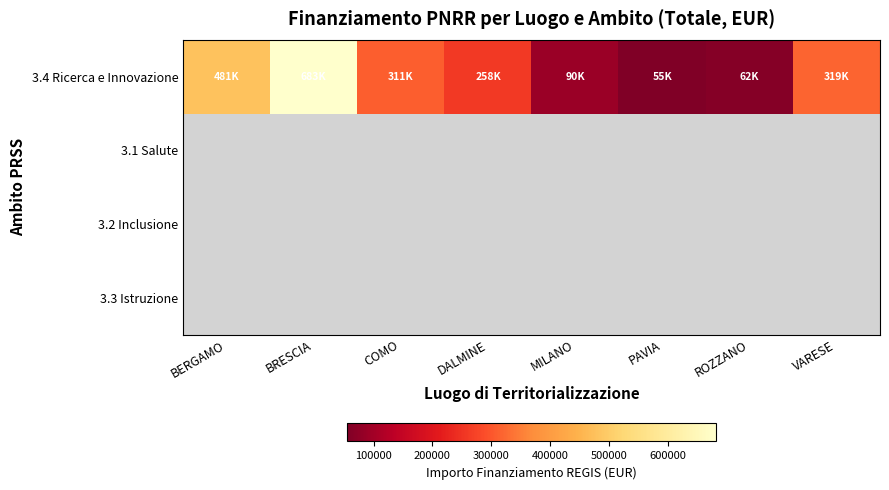

How many series are shown in this chart?

4